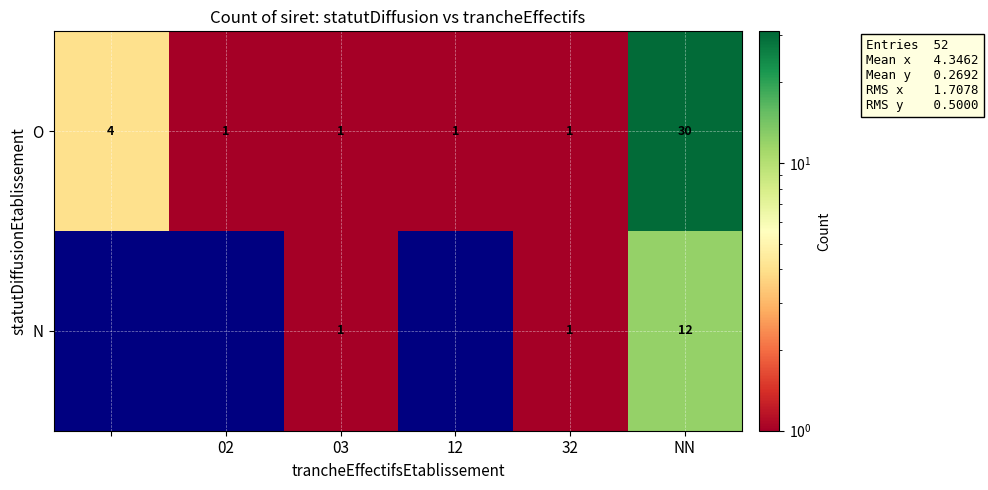

What is the spread (max minus min) of values at NN?

18